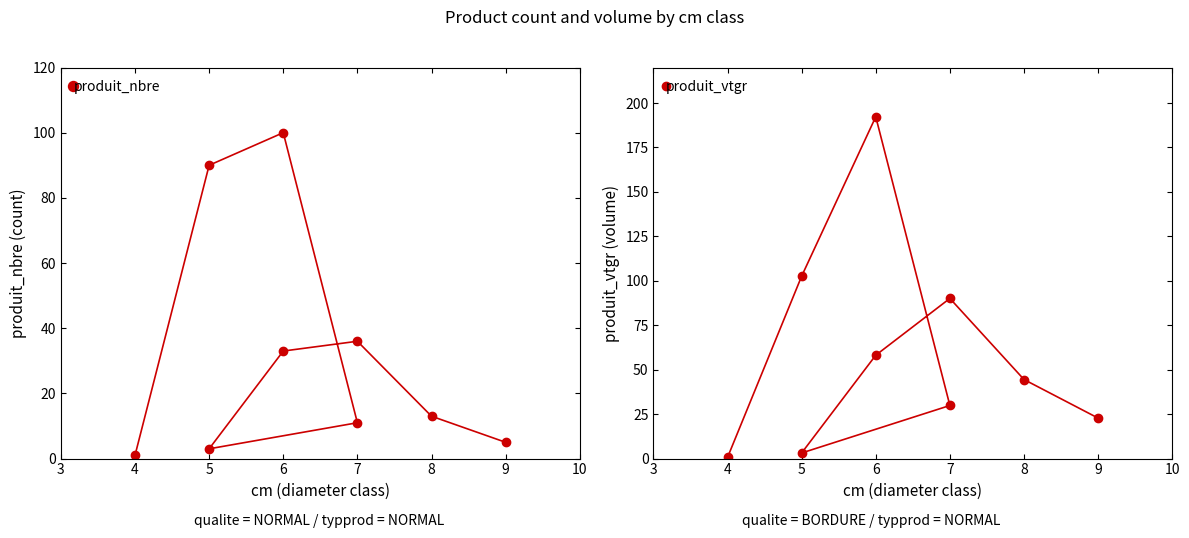

Count the number of data series in this chart.

2